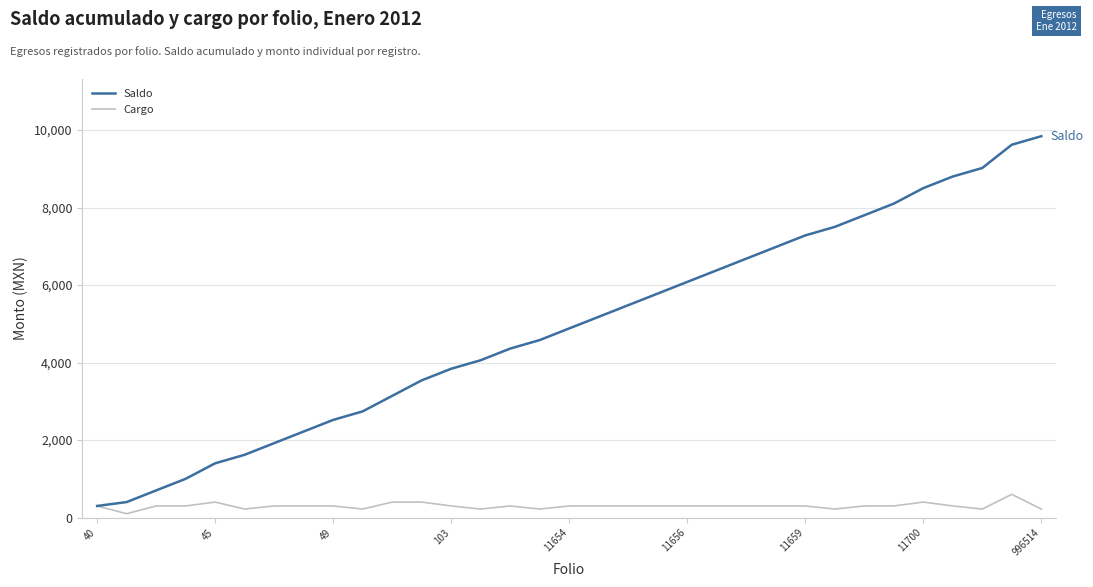

What is the minimum value for Cargo?

100